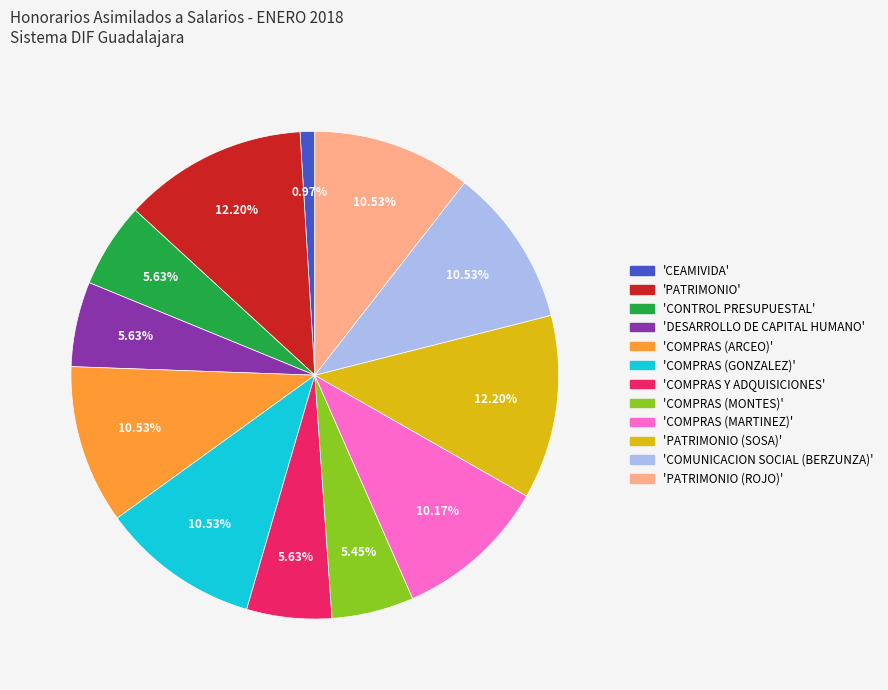

How many segments does this pie chart have?

12